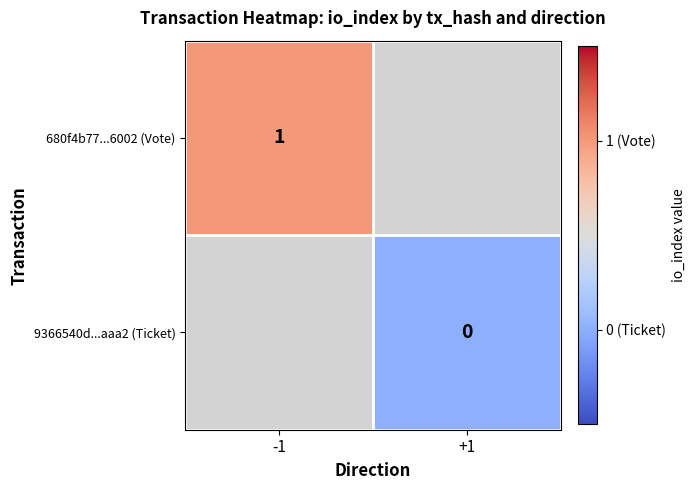

The value of 680f4b77...6002 (Vote) at -1 is 1. True or false?

True